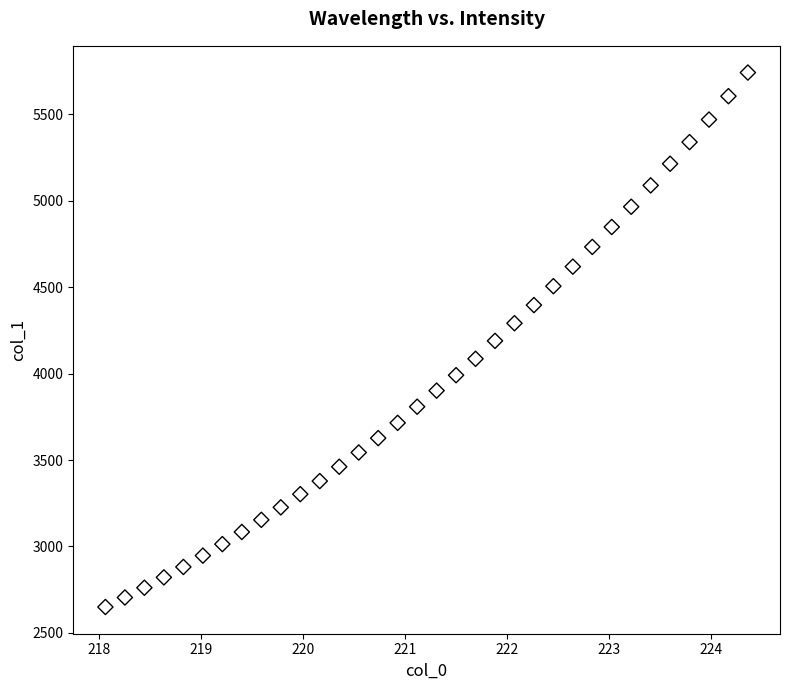

What is the range of X values (max minus min)?

6.3